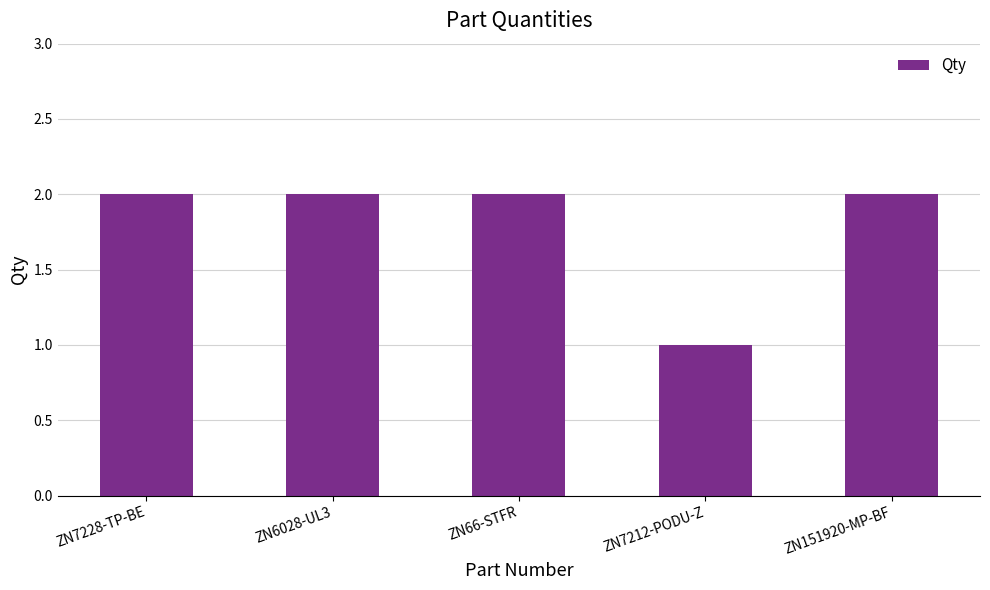

How many values are between 2 and 3?

4